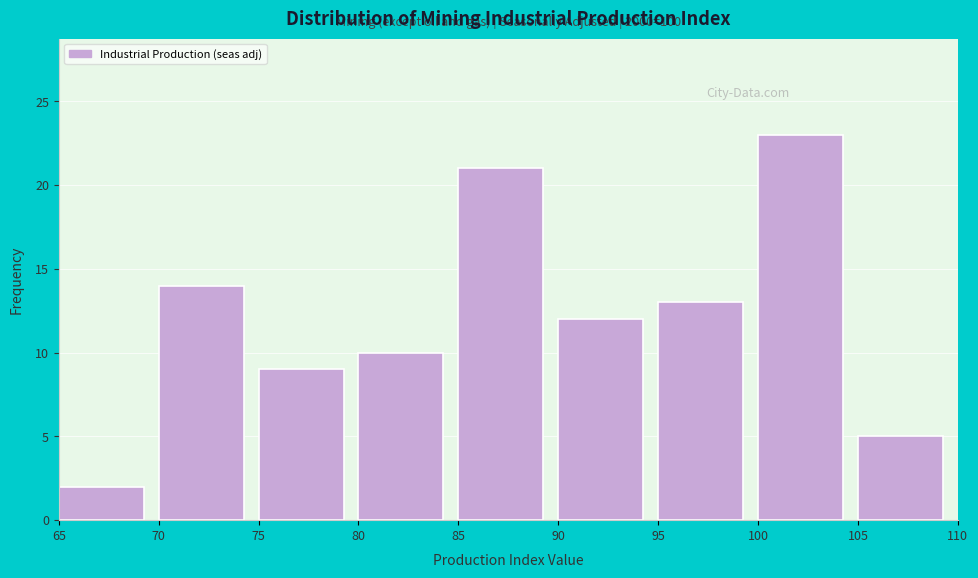

Over which range of the x-axis is the bar tallest?

100 to 105